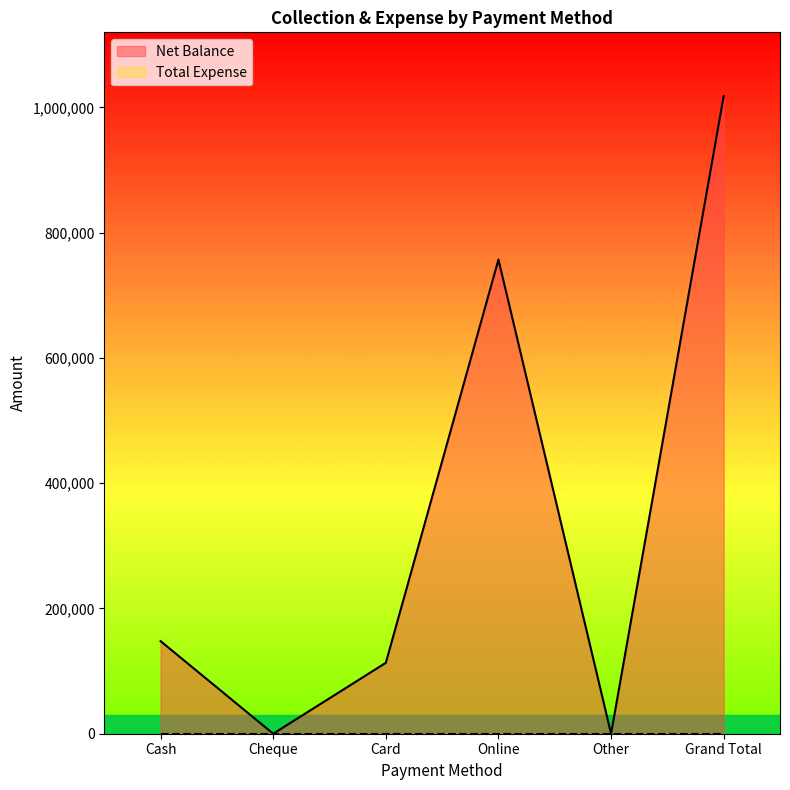

What is the label of the 1st point from the left?

Cash